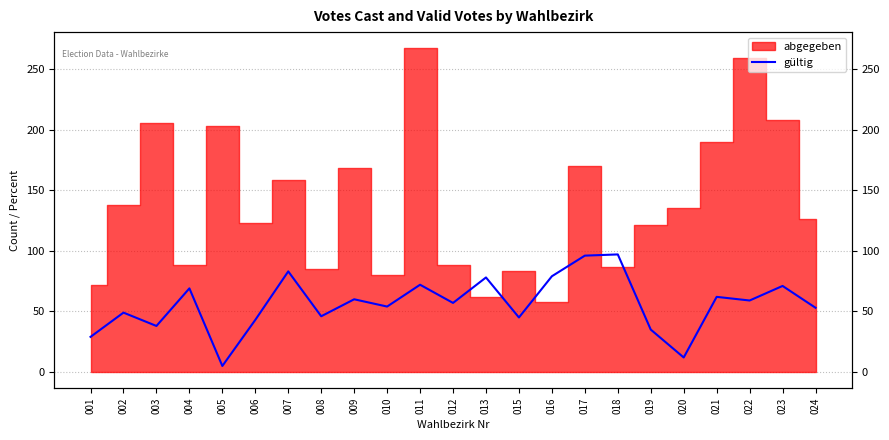

True or false: the data shows 17 at 016.

False